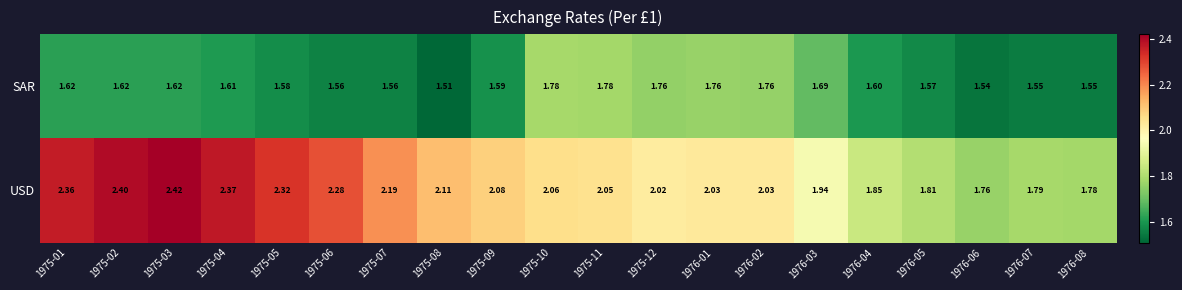

What is the total value across all series at 1975-10?

3.8